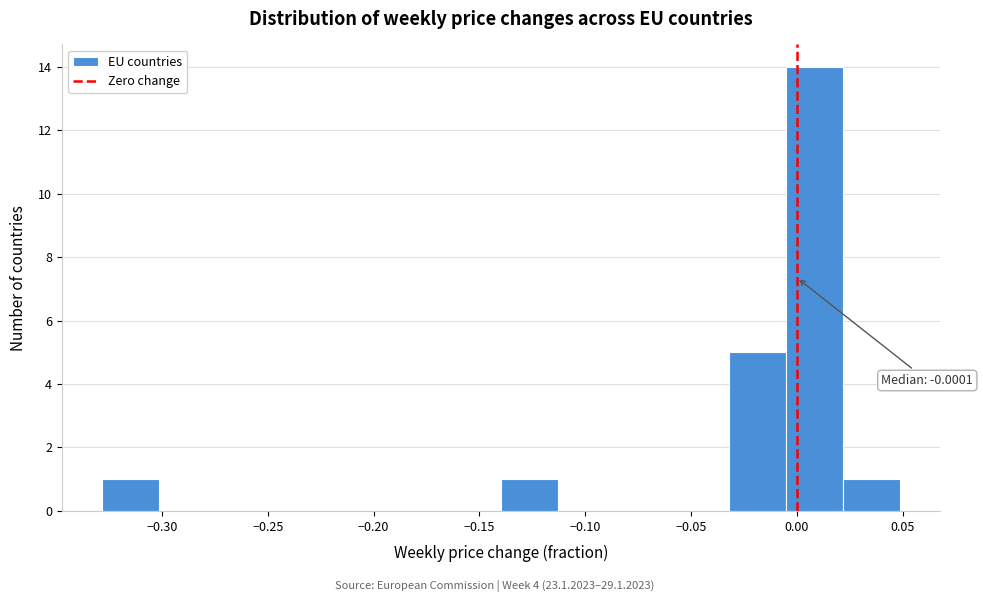

Over which range of the x-axis is the bar tallest?

-0.005 to 0.020